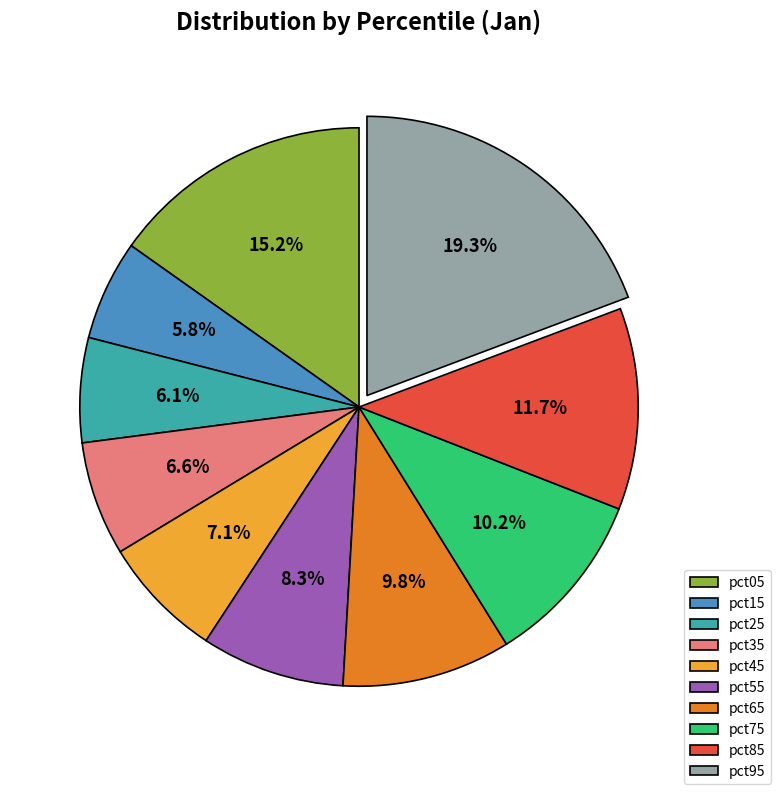

Is the sum of pct95 and pct25 greater than half?

No